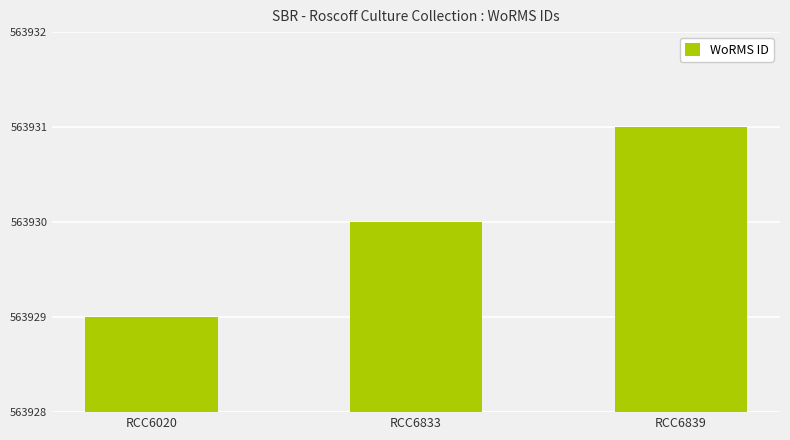

What is the average value?

563930